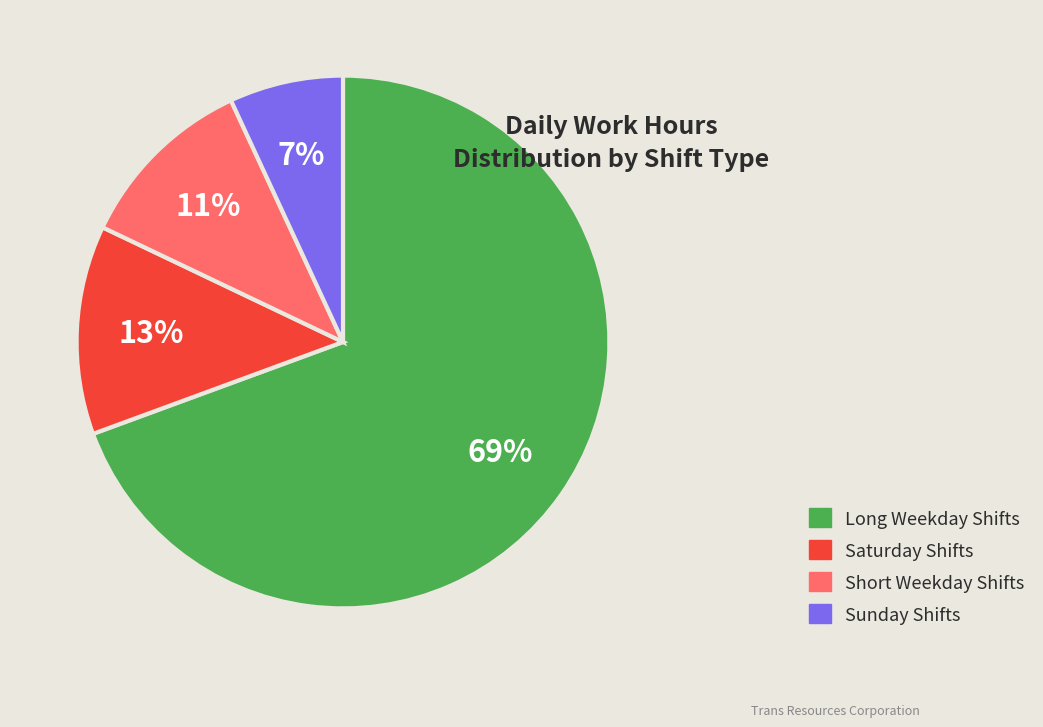

Is there any slice that represents more than half of the pie?

Yes